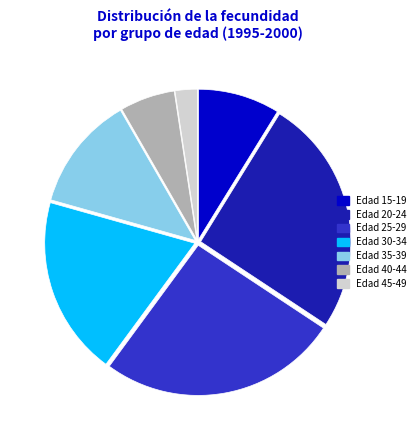

Is there a majority slice in this chart?

No